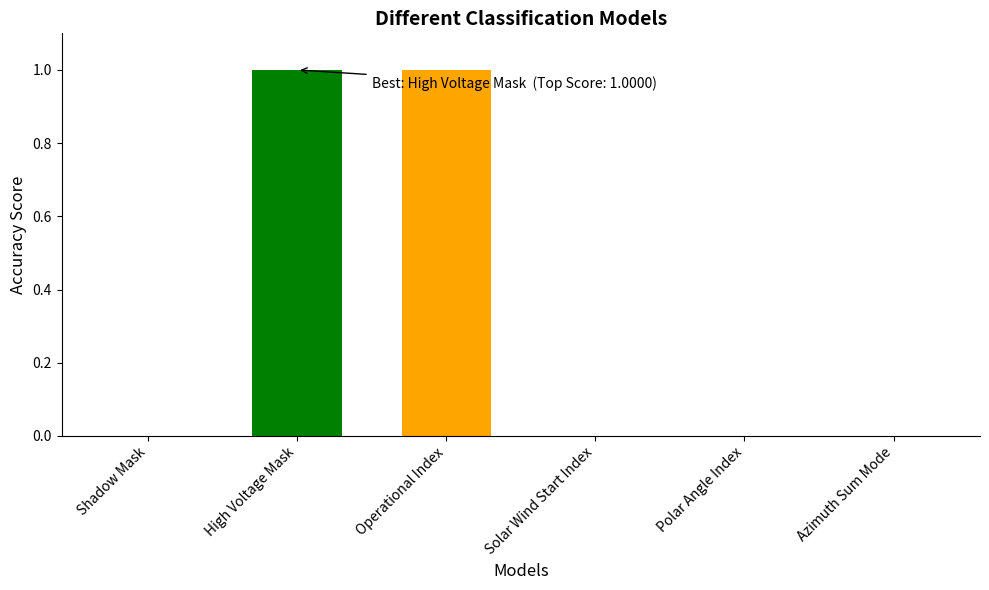

Approximately how many times larger is the value at Operational Index compared to High Voltage Mask?

1.0